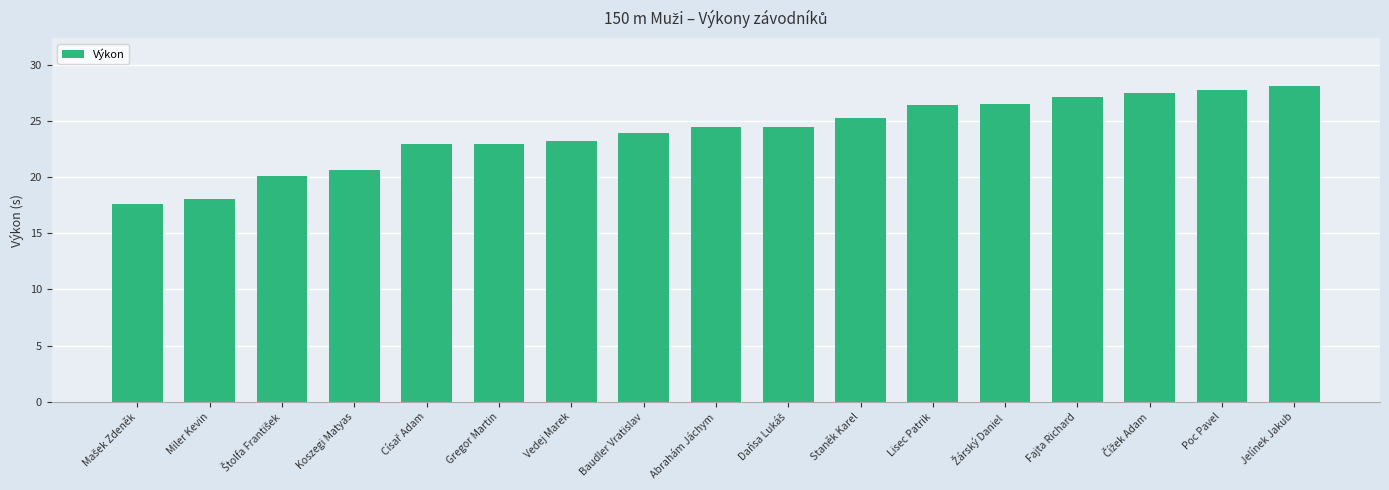

What is the average value?

23.9